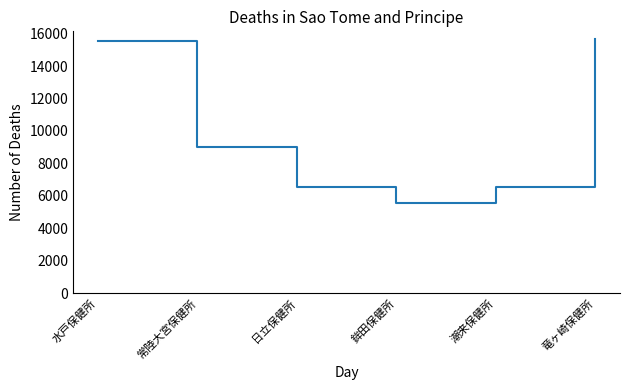

What is the sum of all values?

58874